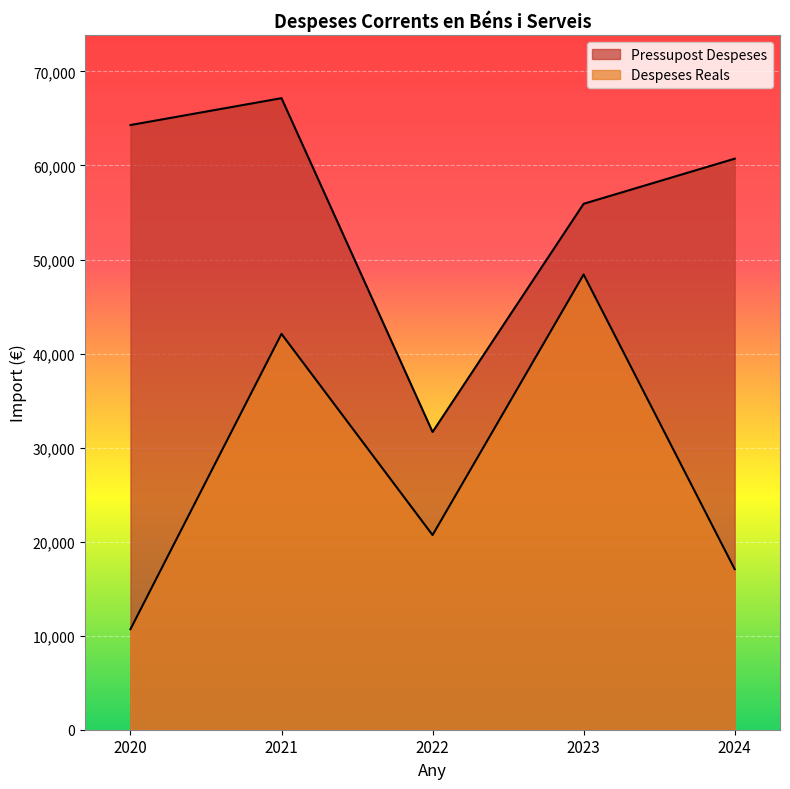

What are all the series names shown in the legend?

Pressupost Despeses, Despeses Reals